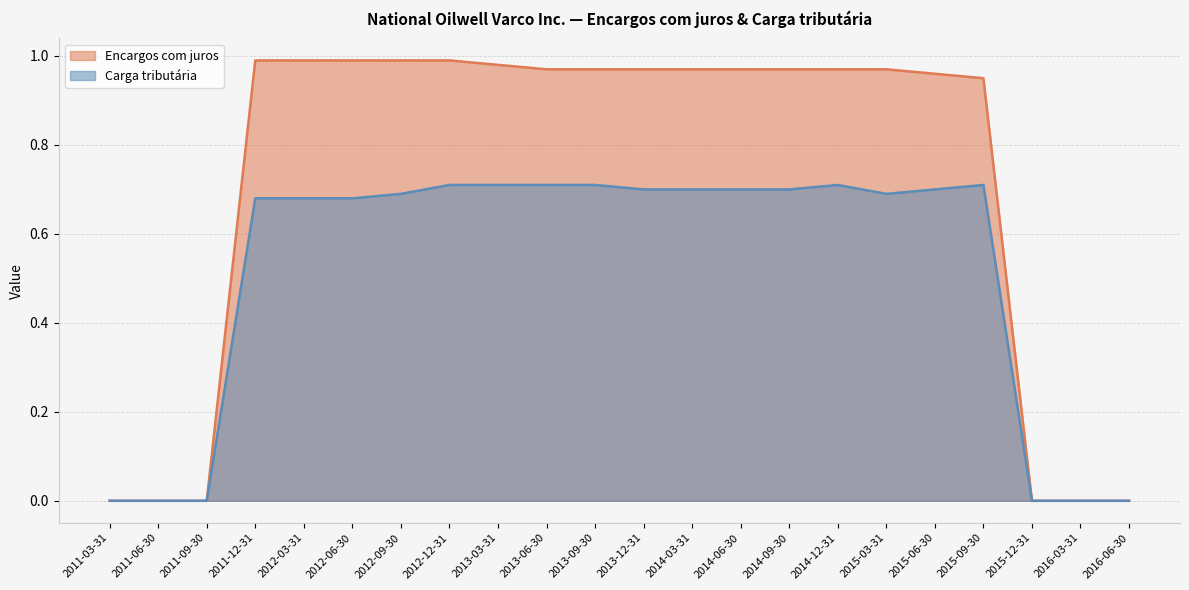

Is it true that Encargos com juros equals 0.4 at 2013-06-30?

False